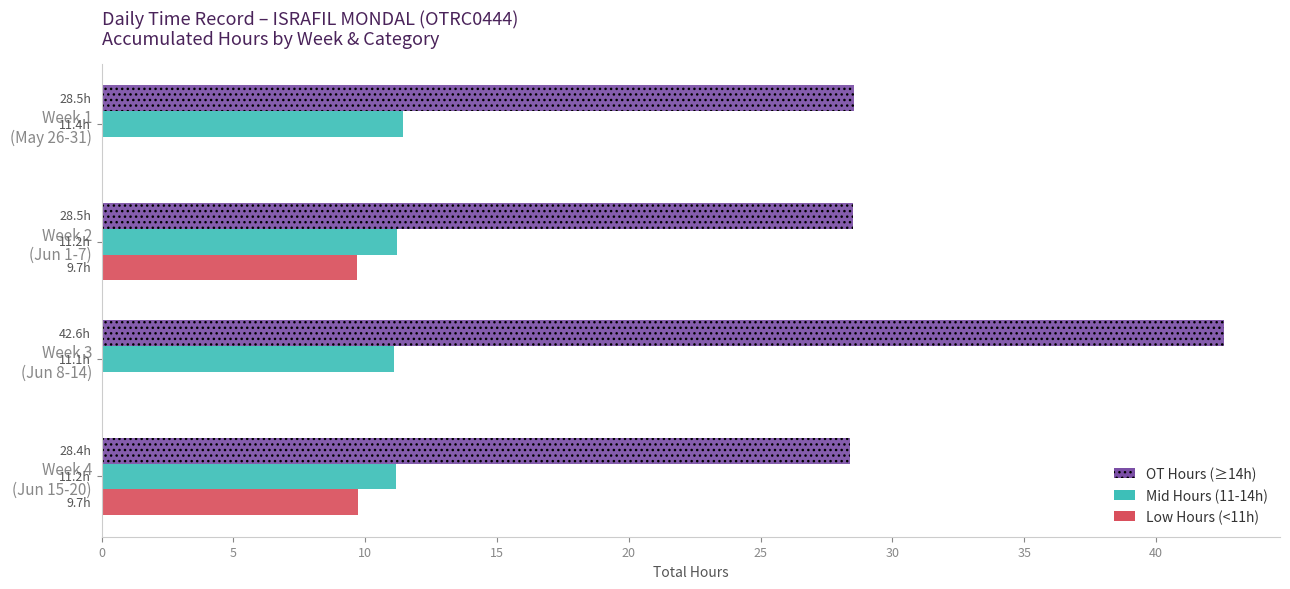

What is the sum of all Low Hours (<11h) values?

19.4